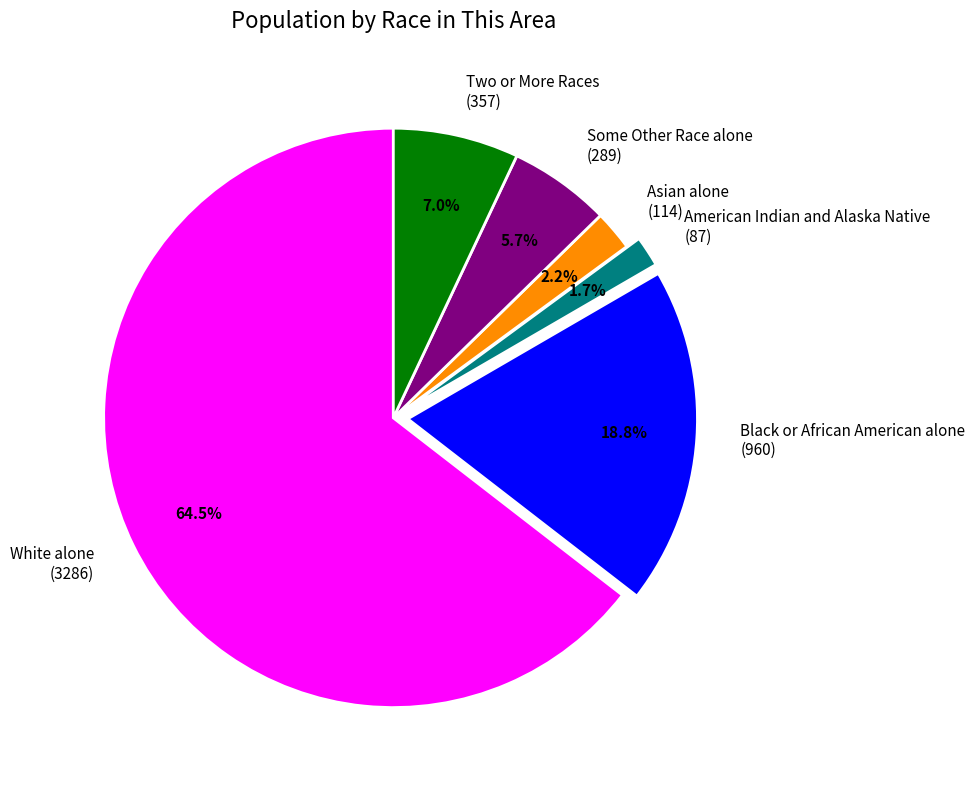

What is the largest slice in the pie chart?

White alone